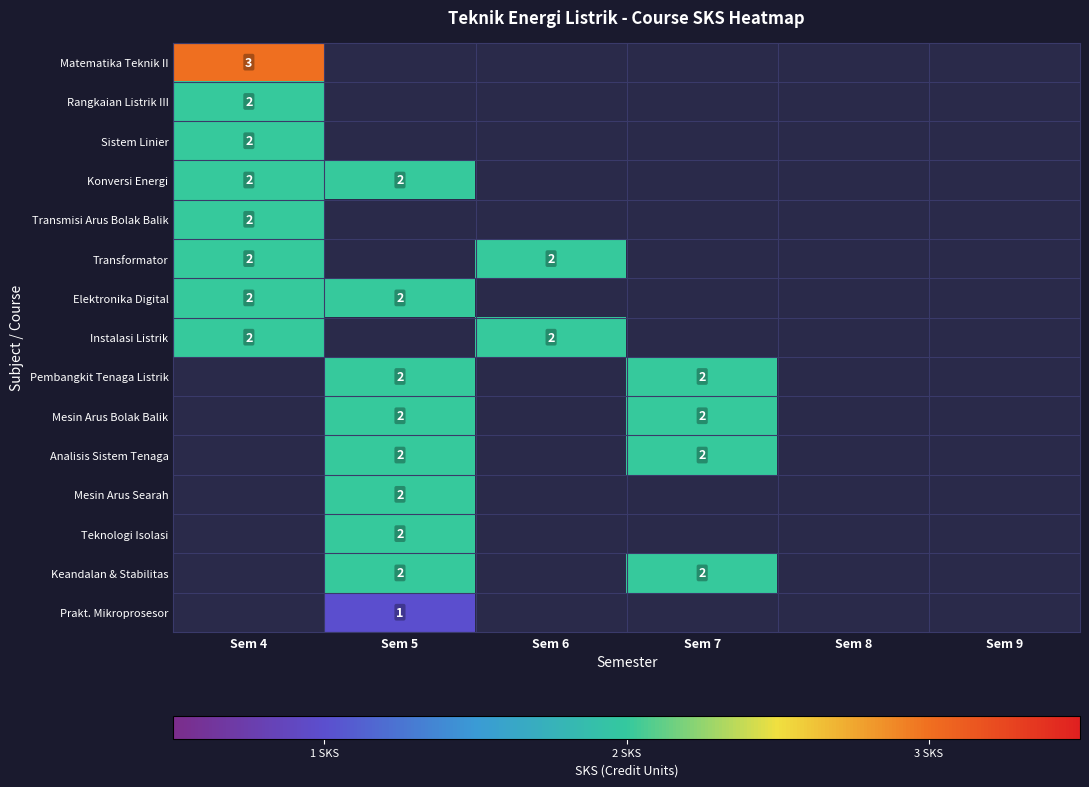

The Rangkaian Listrik III series shows 1 at Sem 4. True or false?

False